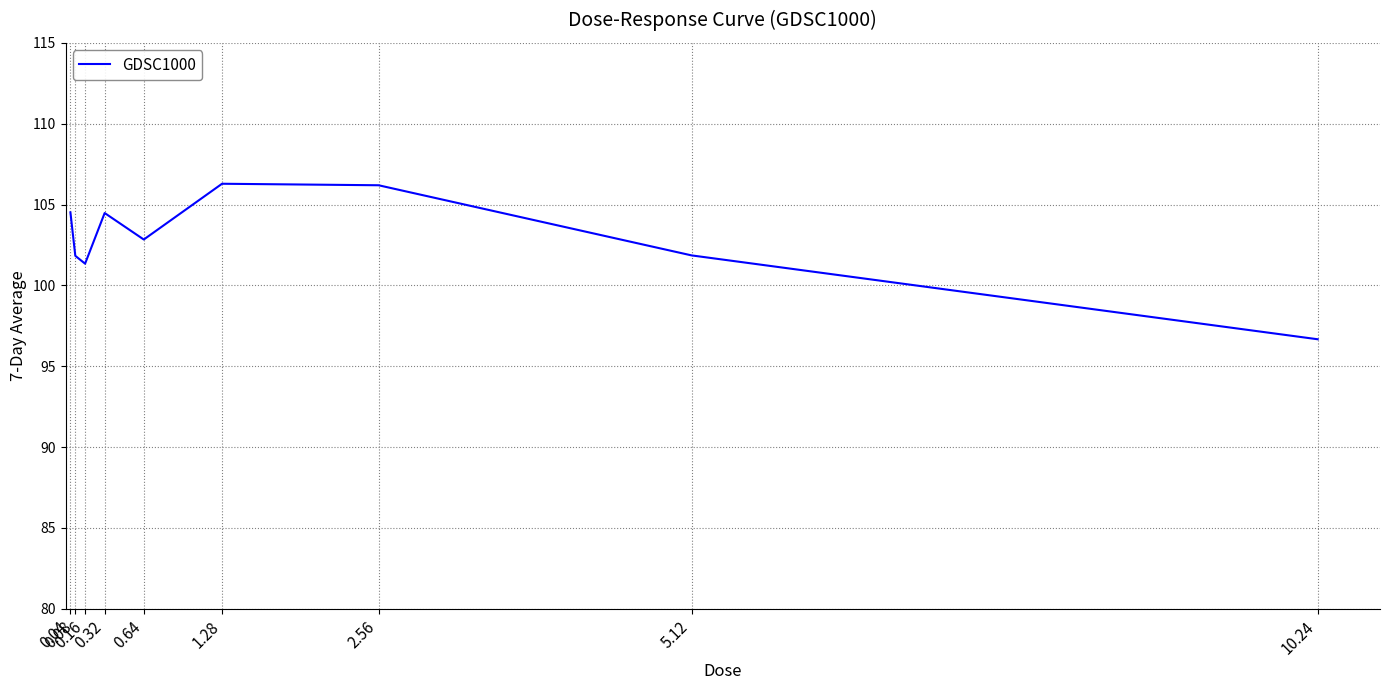

What is the change in value from 1.28 to 10.24?

-9.6